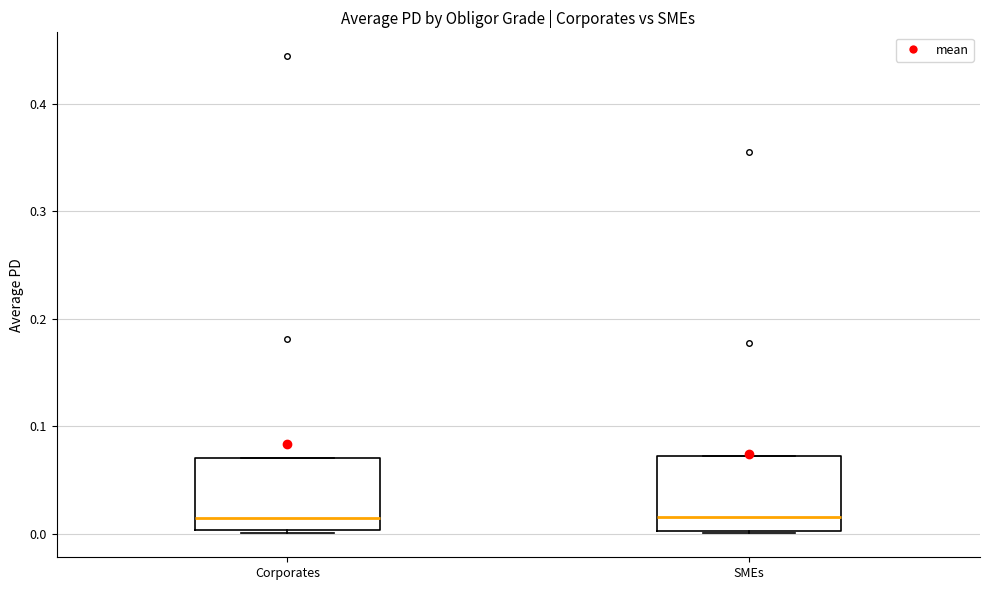

Reading left to right, read every box against the y-axis: the position of its median line, the range the box covers, and the ends of its whiskers. The values are not printed on the chart, so give them approximately, as read against the axis.

Corporates: median 0.01, box 0.00 to 0.07, whiskers 0.00 to 0.07
SMEs: median 0.02, box 0.00 to 0.07, whiskers 0.00 to 0.07